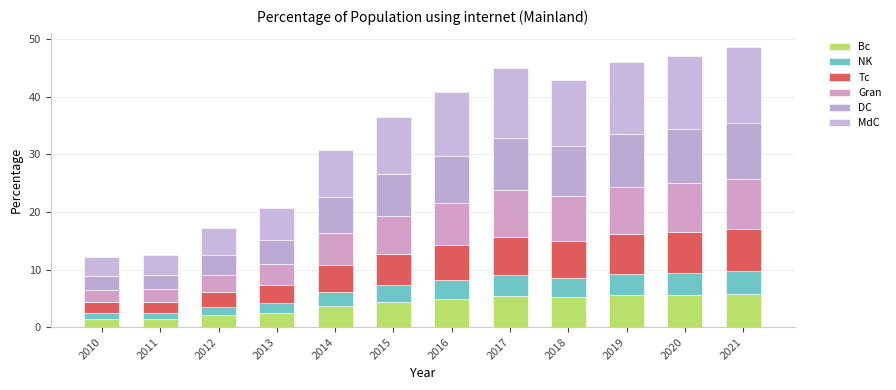

What is the sum of all Gran values?

72.1